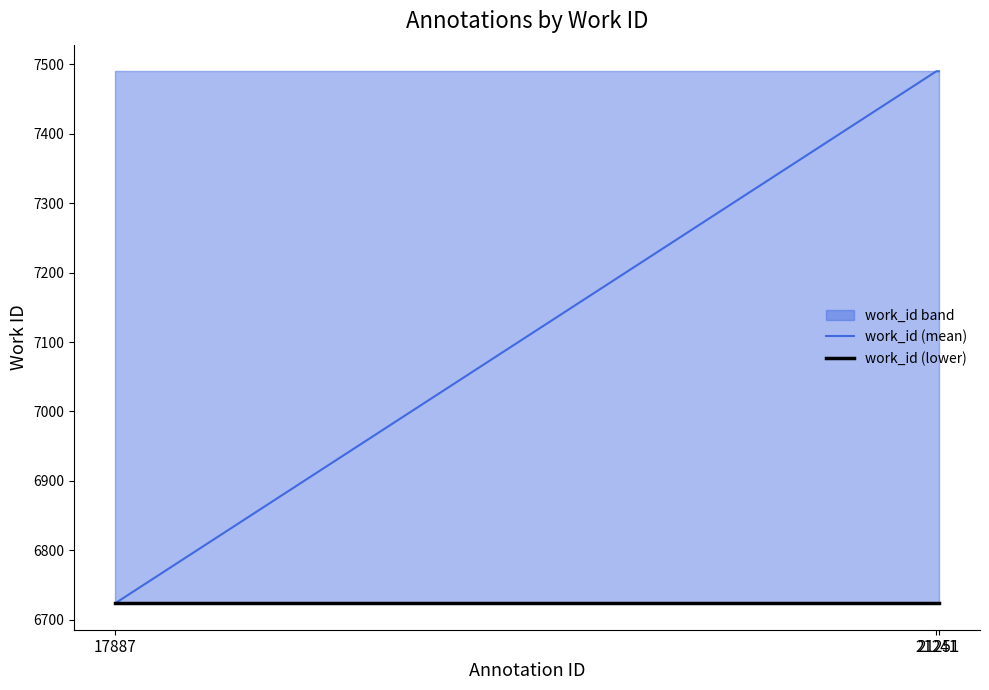

What is the total value across all series at 21241?

14214